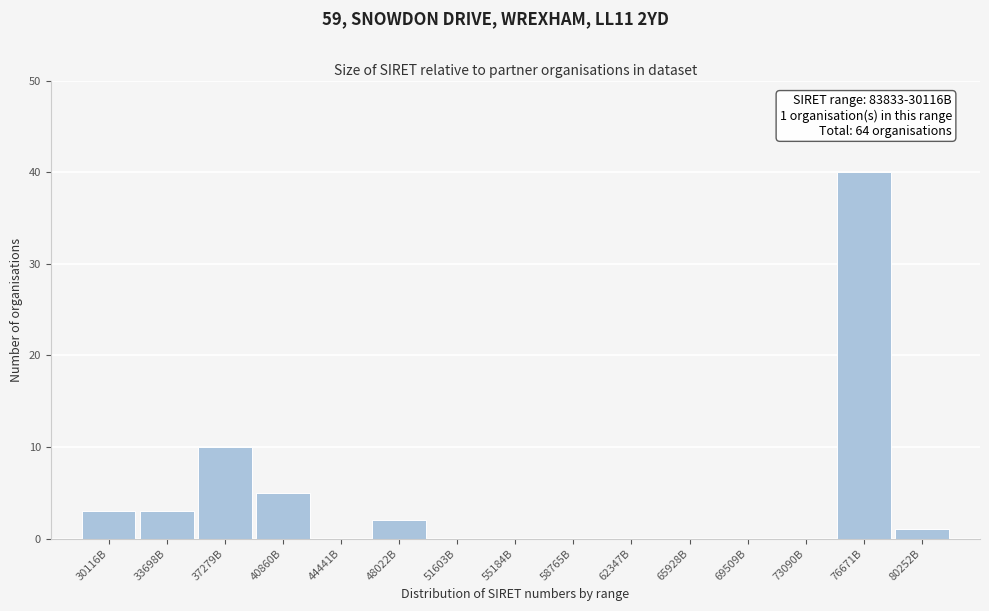

Reading right to left, list all the values displayed in this chart.

80252B=1	76671B=40	73090B=0	69509B=0	65928B=0	62347B=0	58765B=0	55184B=0	51603B=0	48022B=2	44441B=0	40860B=5	37279B=10	33698B=3	30116B=3